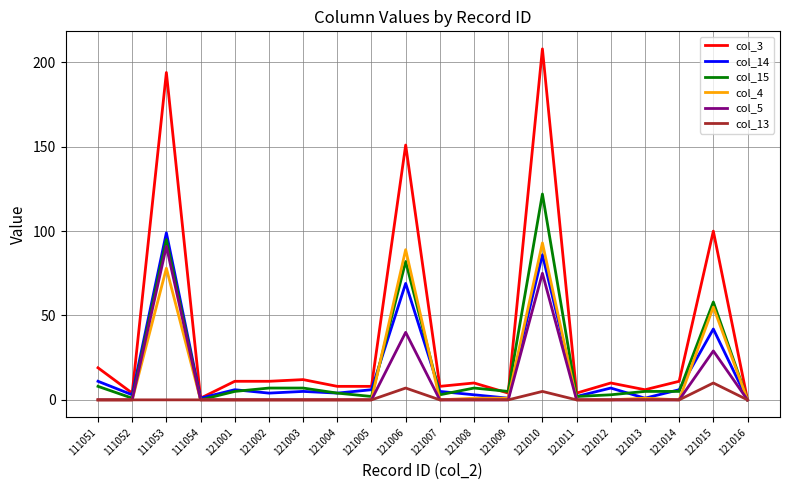

At which label does col_15 first exceed 5?

111051